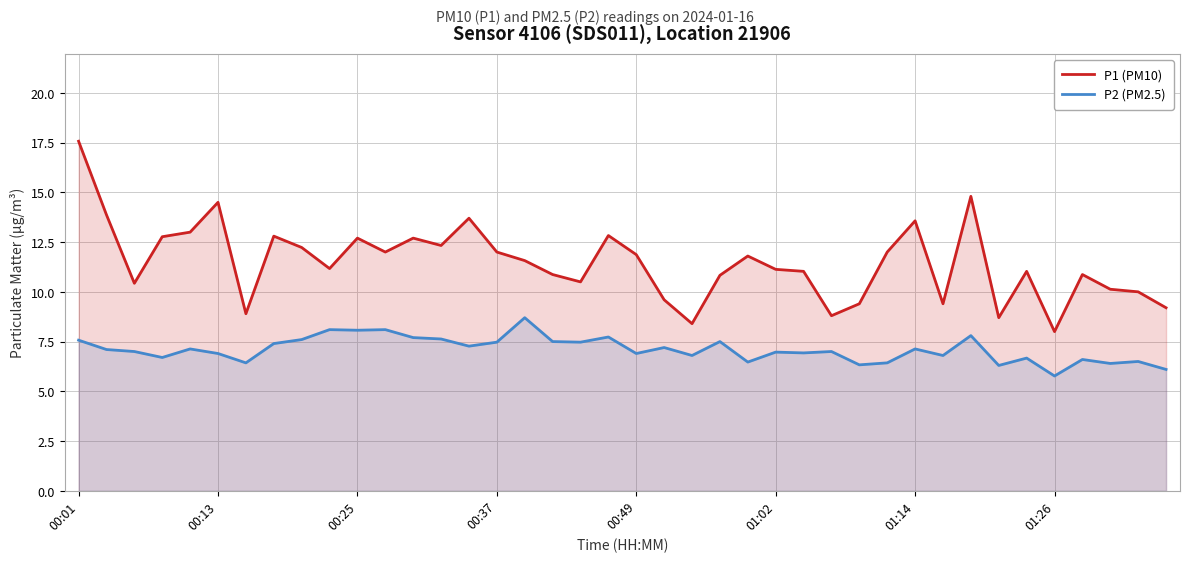

What is the difference between the maximum and minimum values in the P2 (PM2.5) series?

2.9